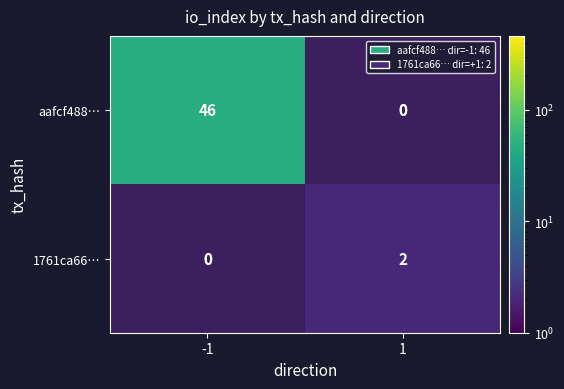

Is it true that aafcf488… equals 0.3 at 1?

False